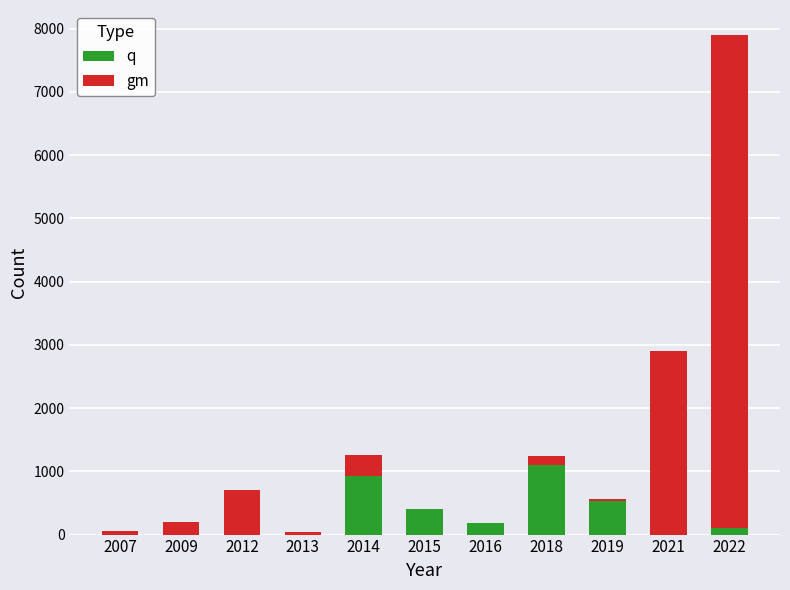

The value of q at 2021 is 0. True or false?

True